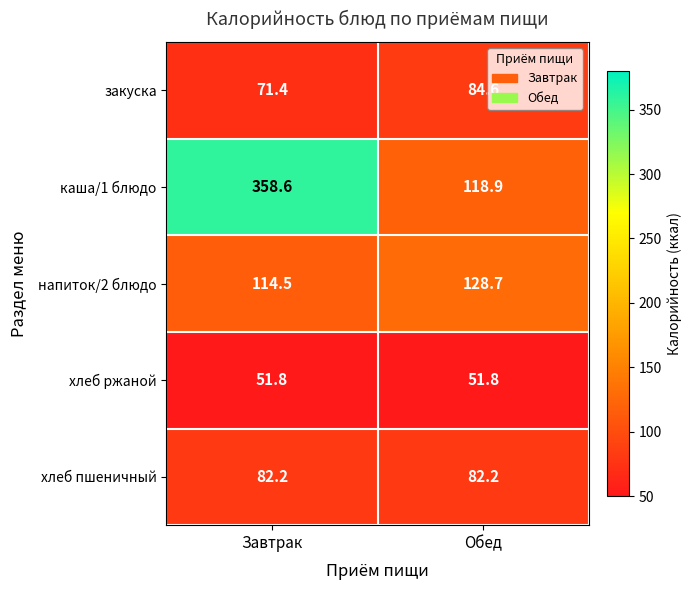

At which category does the chart reach its peak across all series?

Завтрак